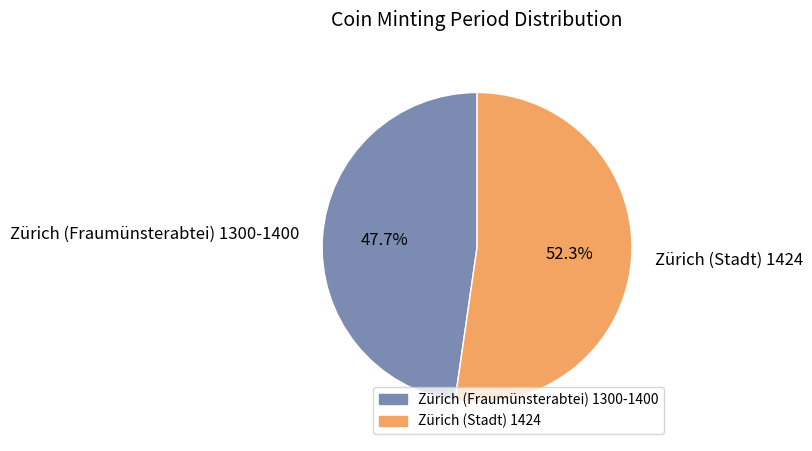

Rank the categories by value from highest to lowest.

Zürich (Stadt) 1424, Zürich (Fraumünsterabtei) 1300-1400